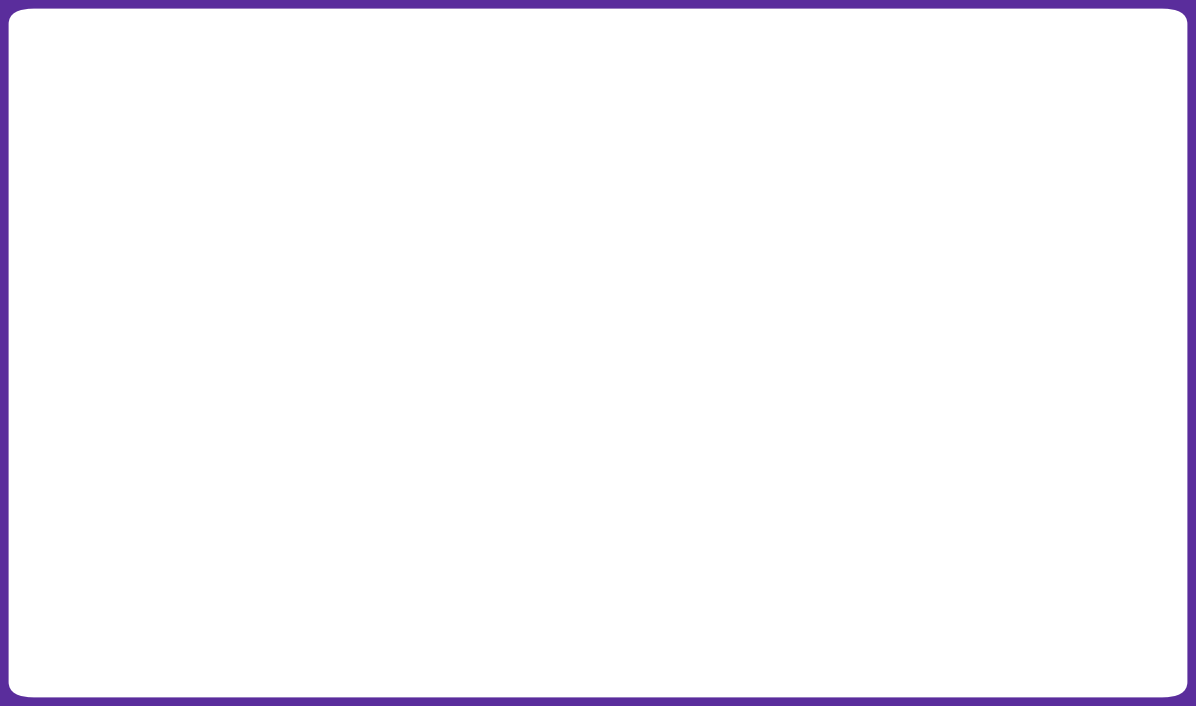

Rank the categories by value from lowest to highest.

29-Sun, 5-Sun, 3-Fri, 26-Thu, 1-Wed, 4-Sat, 31-Tue, 28-Sat, 2-Thu, 30-Mon